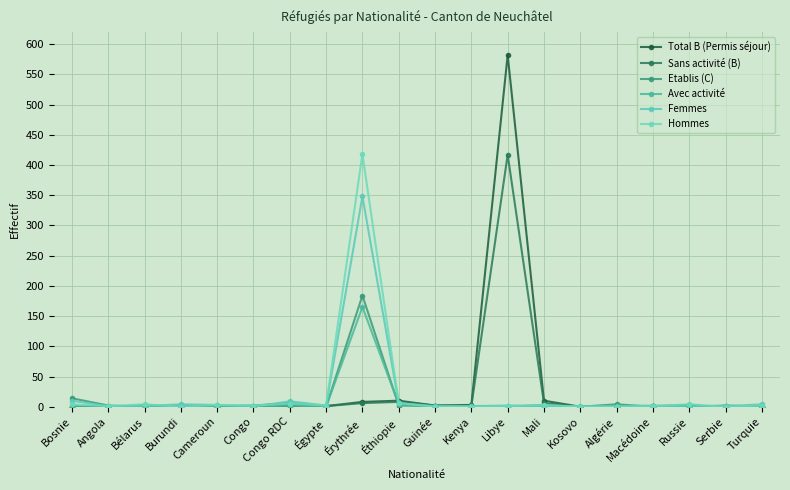

What is the spread (max minus min) of values at Éthiopie?

8